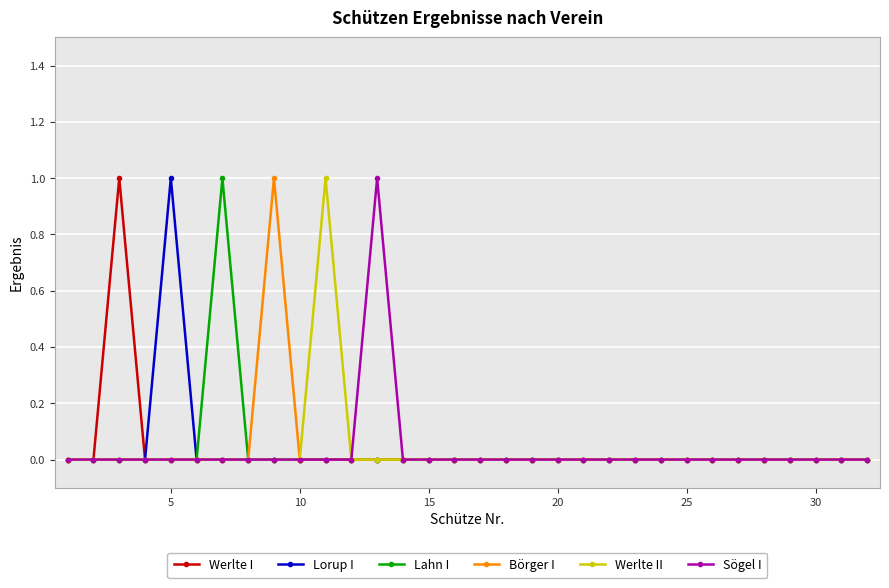

True or false: Sögel I has more than 0 interior local peaks.

True